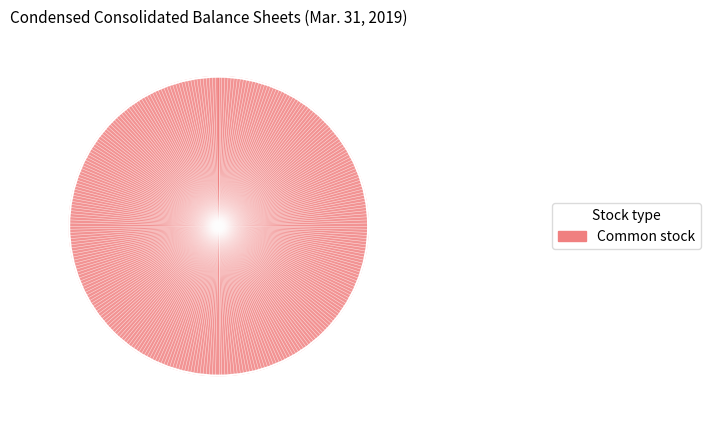

What percentage do Common stock, shares issued and Preferred stock, shares issued together represent?

100.0%